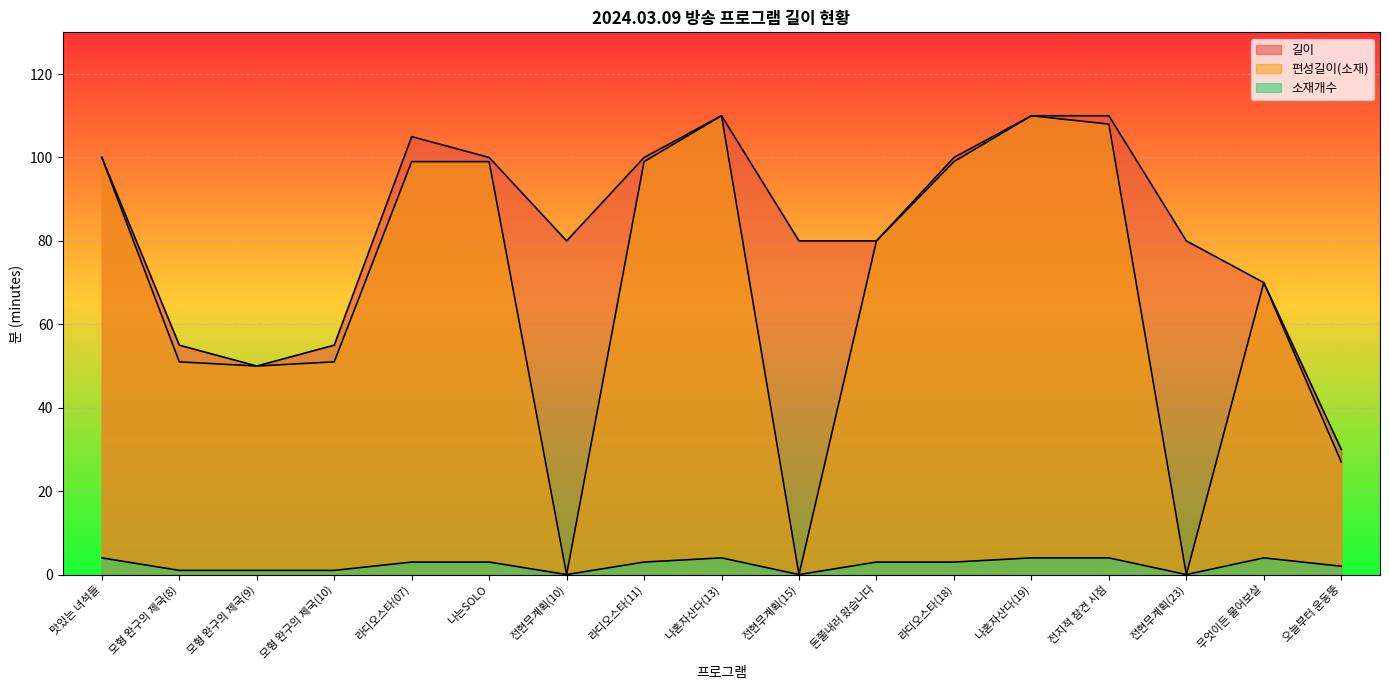

True or false: 길이 has more than 2 points higher than both neighbors.

False